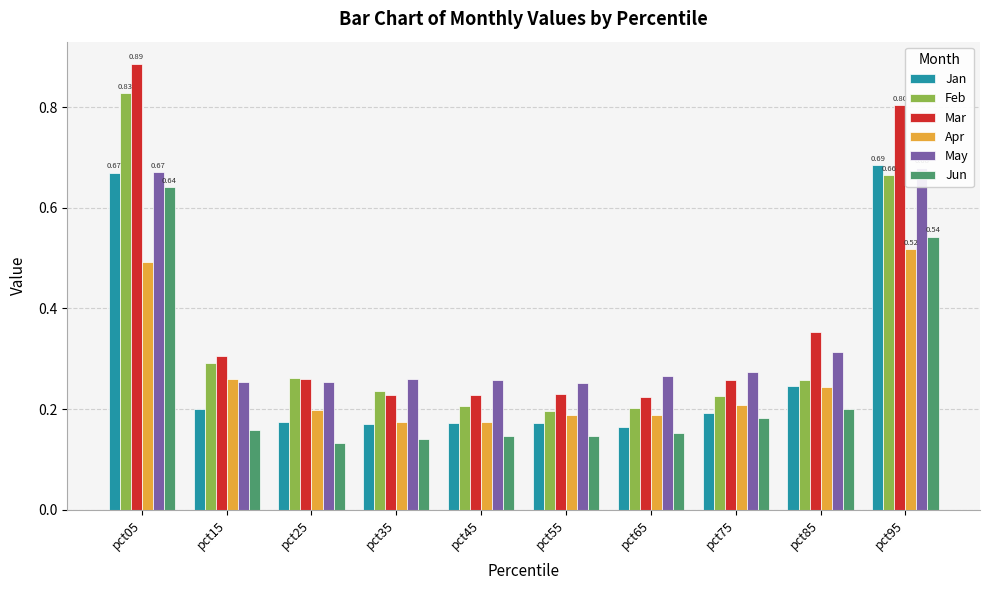

What is the average value of the Feb series?

0.3